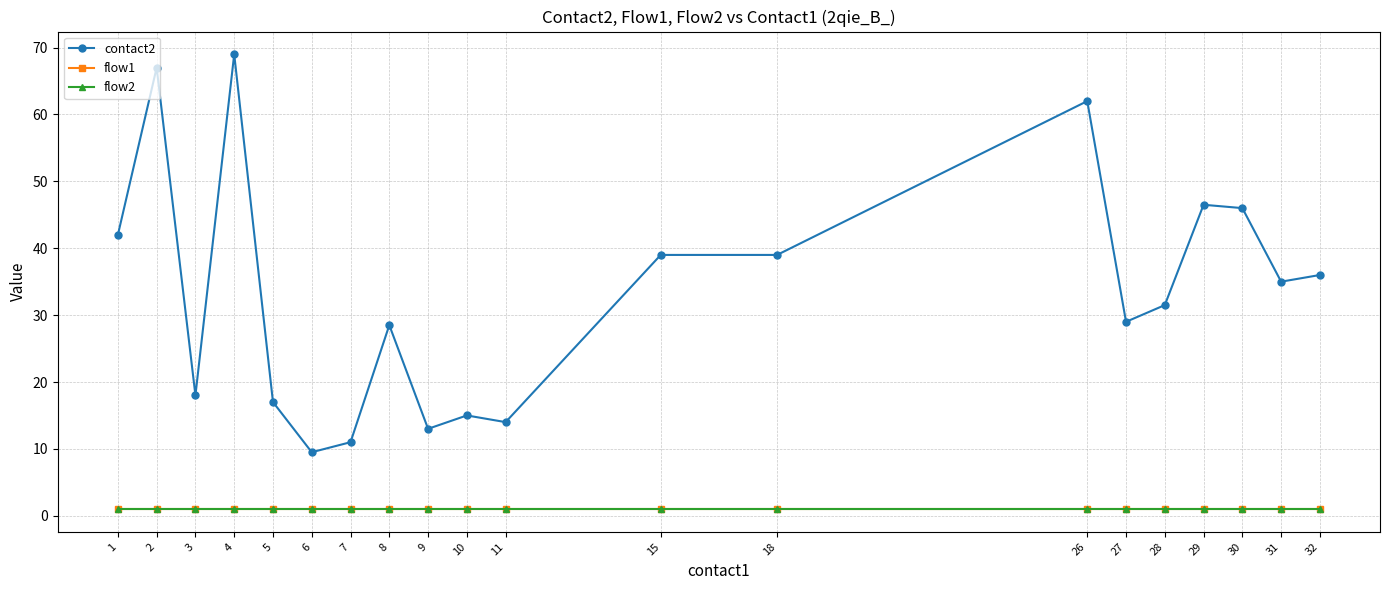

List the labels in order of contact2 value, largest first.

4, 2, 26, 29, 30, 1, 15, 18, 32, 31, 28, 27, 8, 3, 5, 10, 11, 9, 7, 6